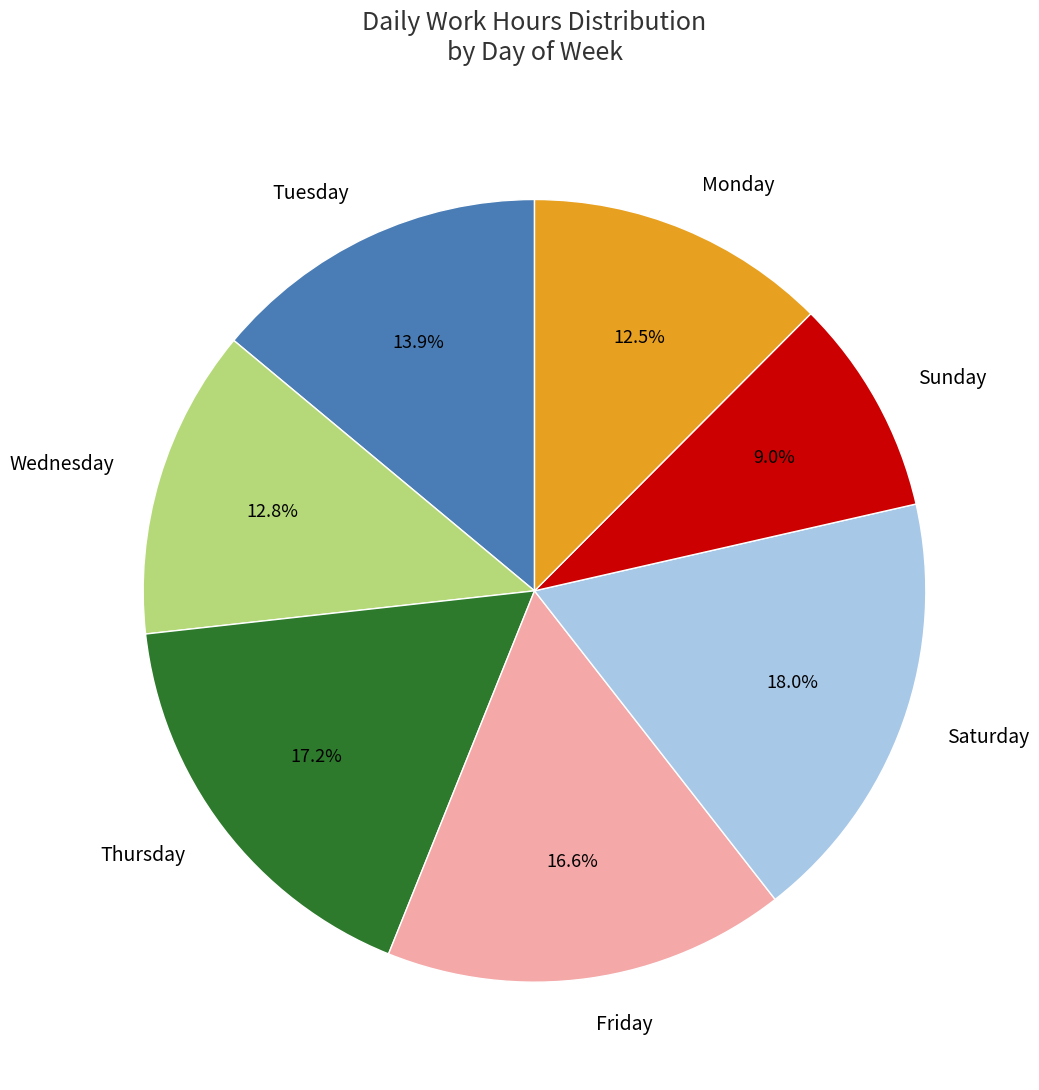

What portion of the pie excludes Friday?

83.4%